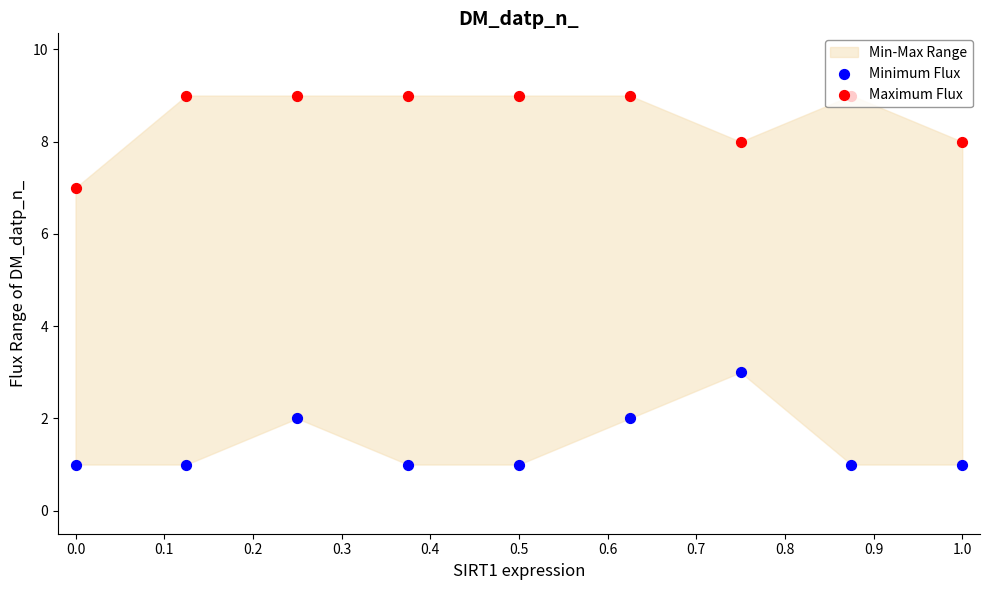

Which series reaches the maximum Y coordinate?

Maximum Flux